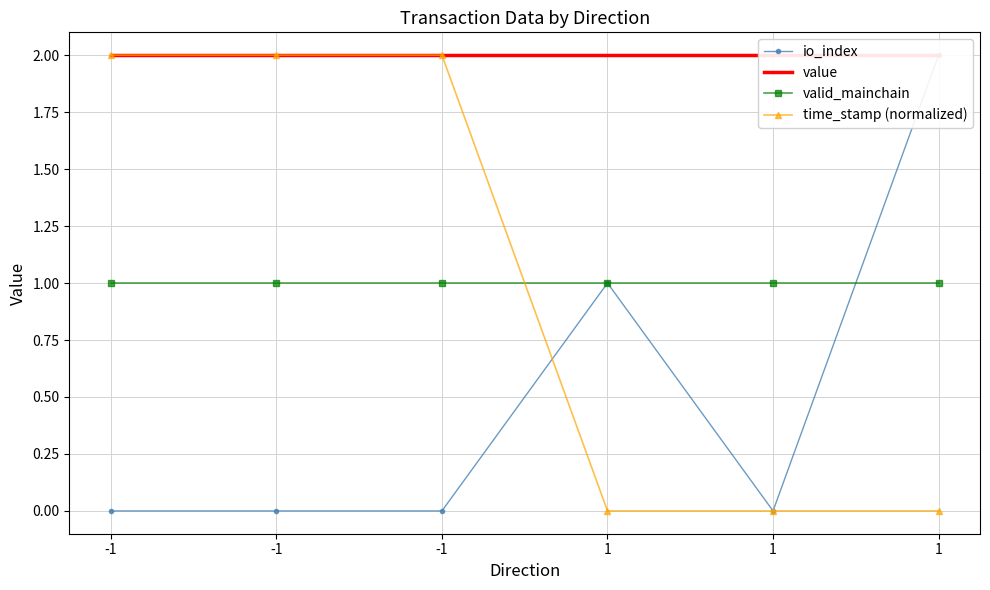

Where is io_index nearest to the value 1?

1